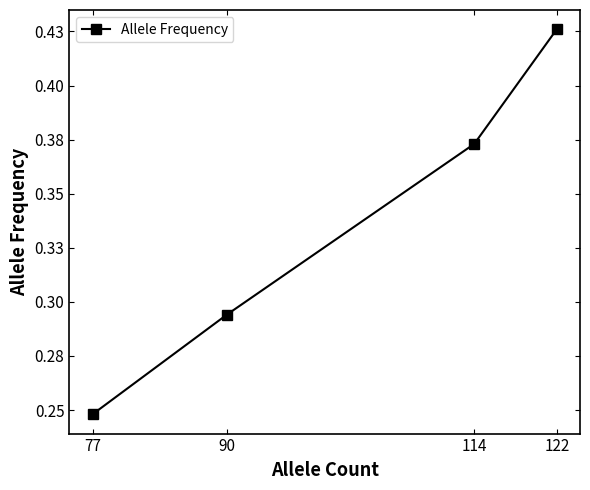

Does the chart have visible grid lines?

No